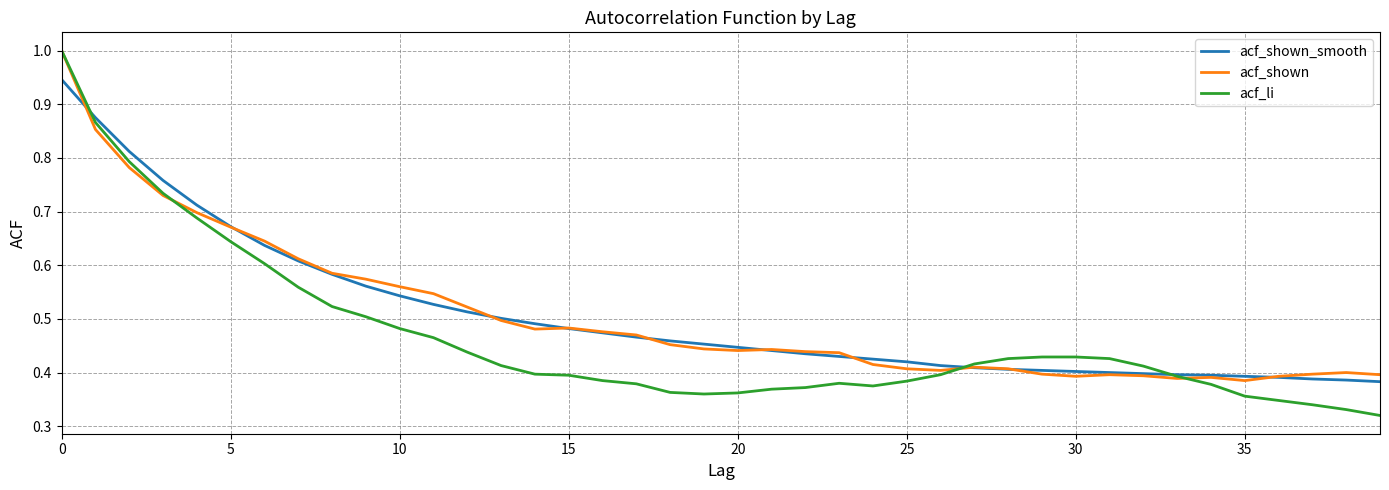

Which series has the largest range (max minus min)?

acf_li